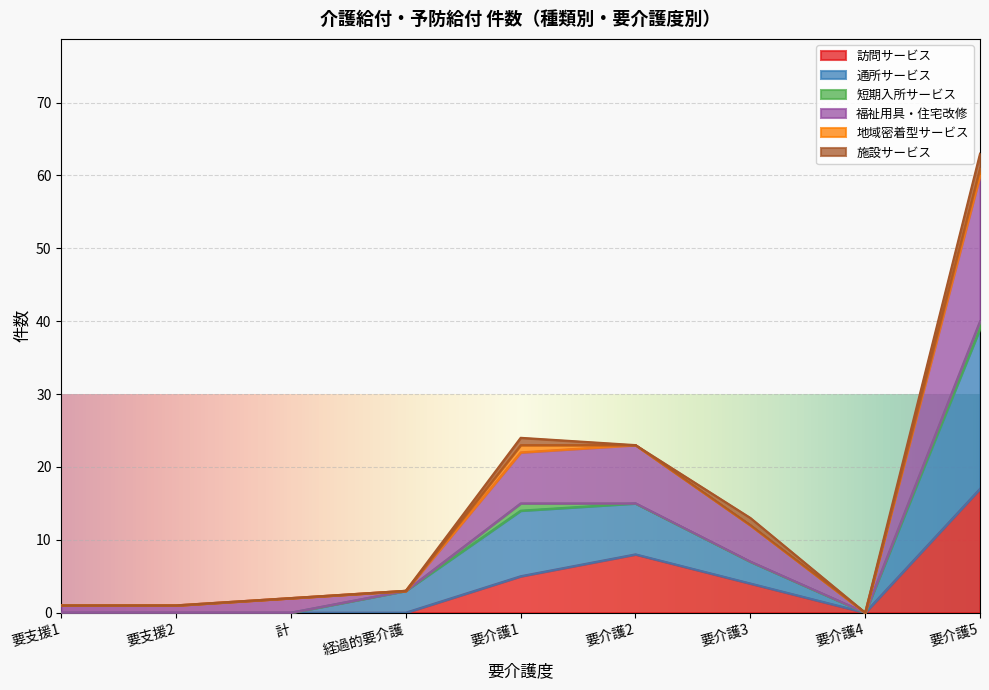

At how many categories does at least one series exceed 31?

1